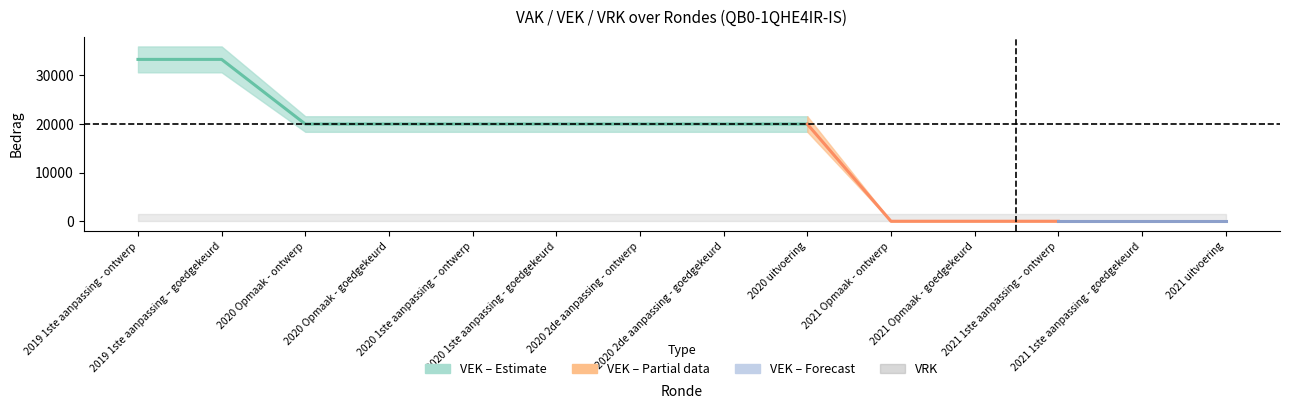

Is it true that VEK equals 20000 at 2020 1ste aanpassing - goedgekeurd?

True